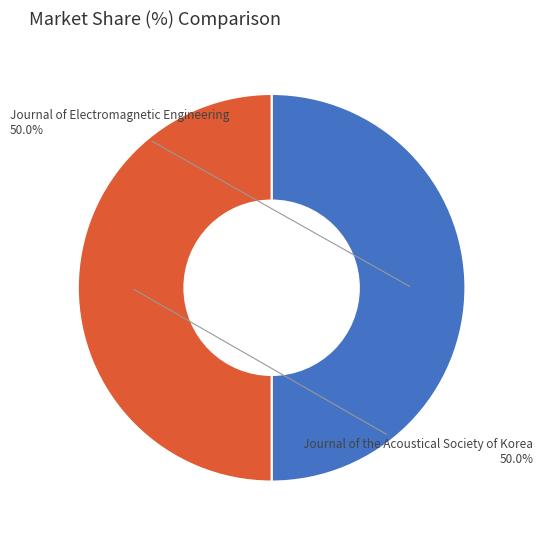

How much of the chart is everything except Journal of Electromagnetic Engineering?

50.0%